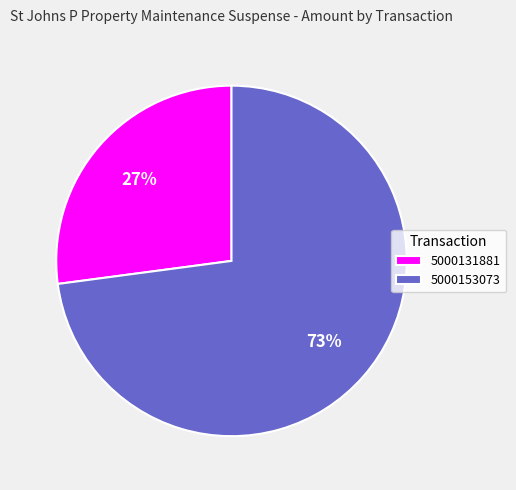

What percentage is the 5000131881 slice, to the nearest percent?

27%